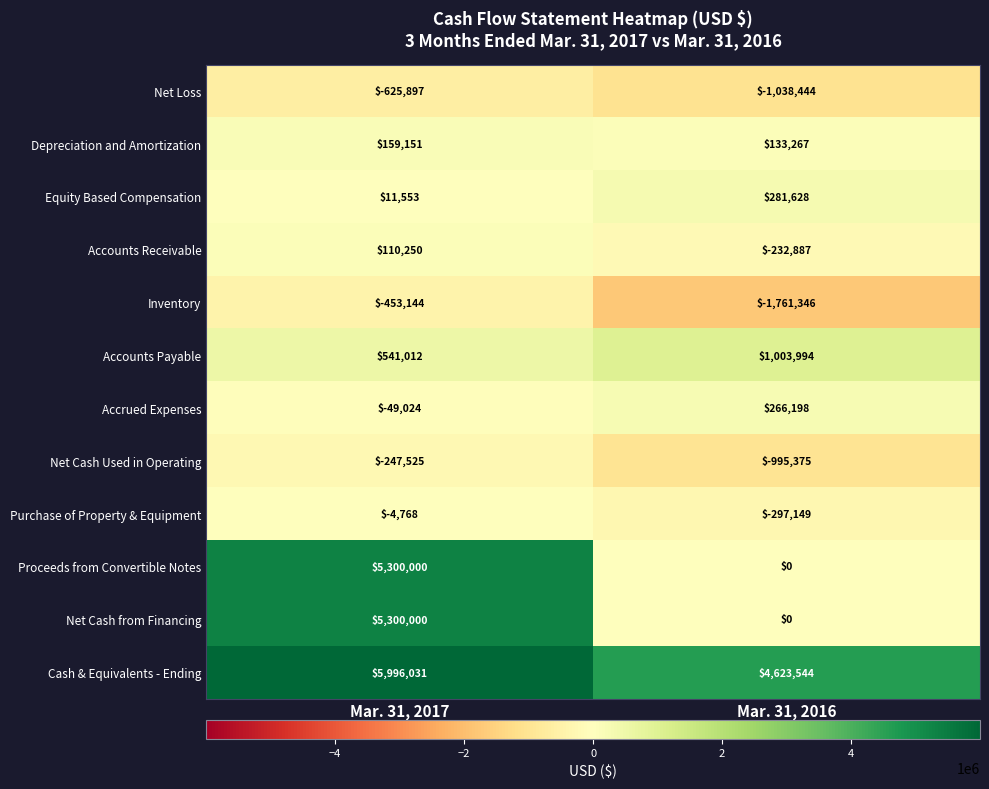

At how many categories does at least one series exceed 2095952?

2